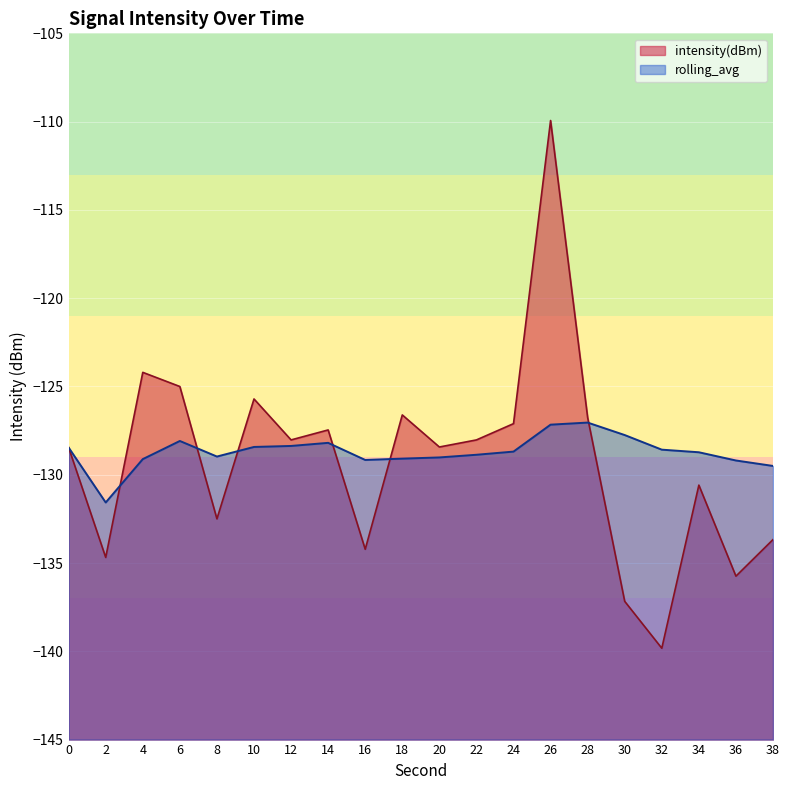

How many intersections are there between rolling_avg and intensity(dBm)?

6